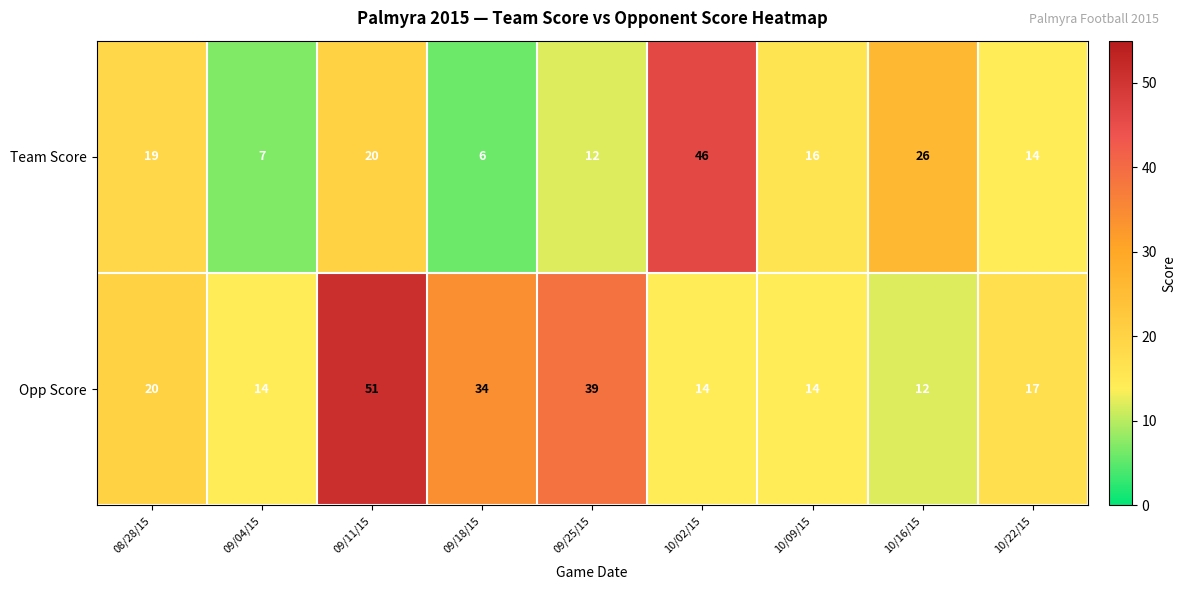

What is the greatest value displayed?

51